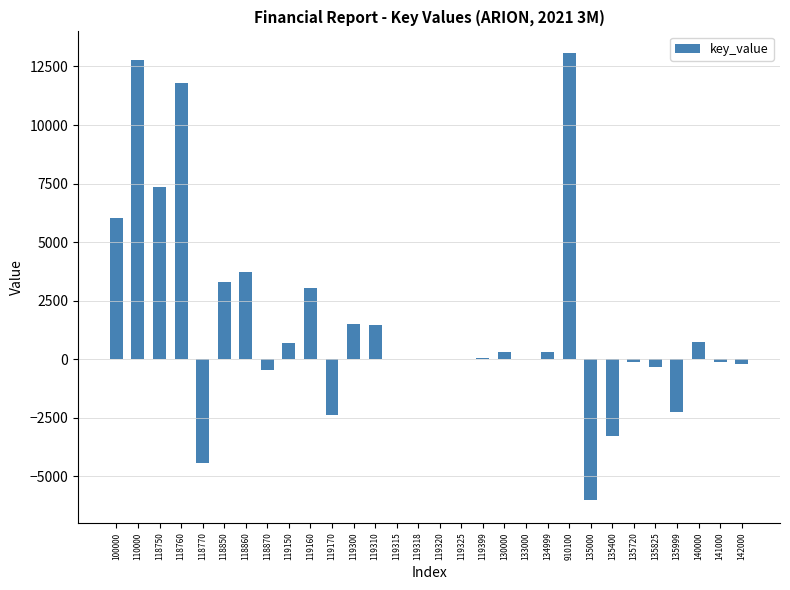

Count the number of categories in the chart.

30